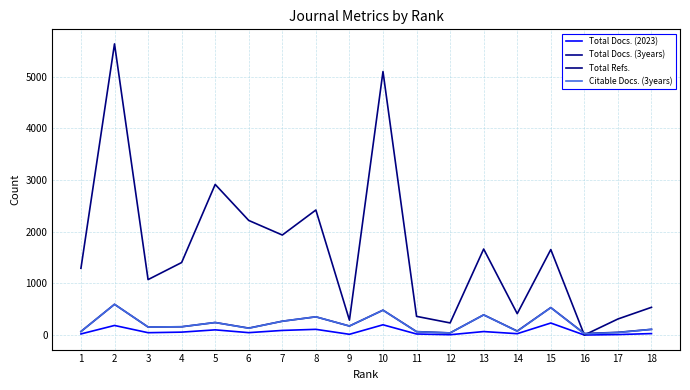

Which label corresponds to the largest value in the chart?

2